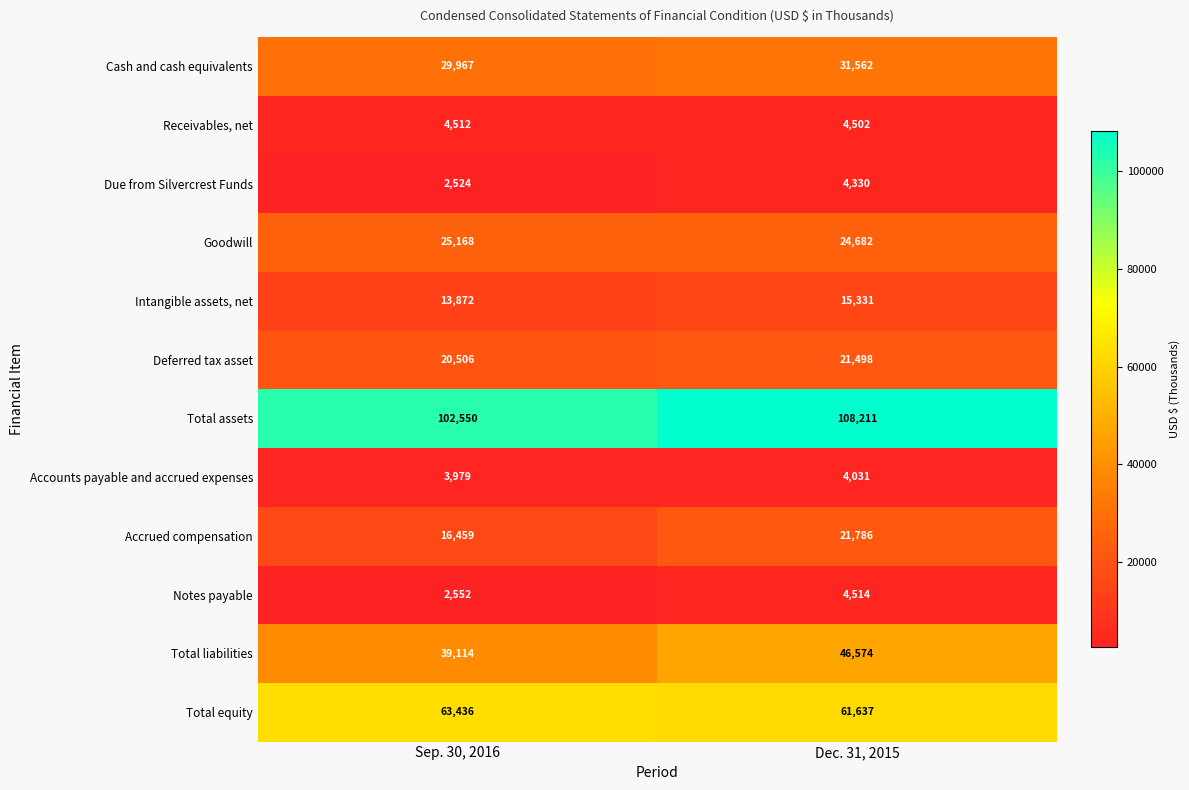

Reading right to left, list all the values displayed in this chart.

Cash and cash equivalents: 31562	29967
Receivables, net: 4502	4512
Due from Silvercrest Funds: 4330	2524
Goodwill: 24682	25168
Intangible assets, net: 15331	13872
Deferred tax asset: 21498	20506
Total assets: 108211	102550
Accounts payable and accrued expenses: 4031	3979
Accrued compensation: 21786	16459
Notes payable: 4514	2552
Total liabilities: 46574	39114
Total equity: 61637	63436